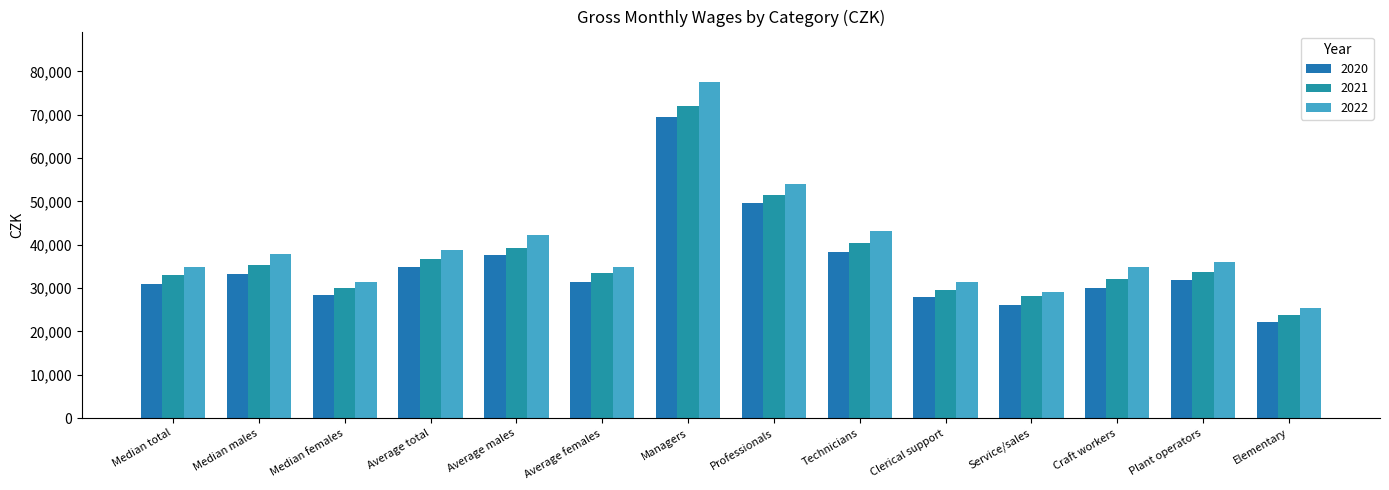

At which category is the sum across all series the highest?

Managers